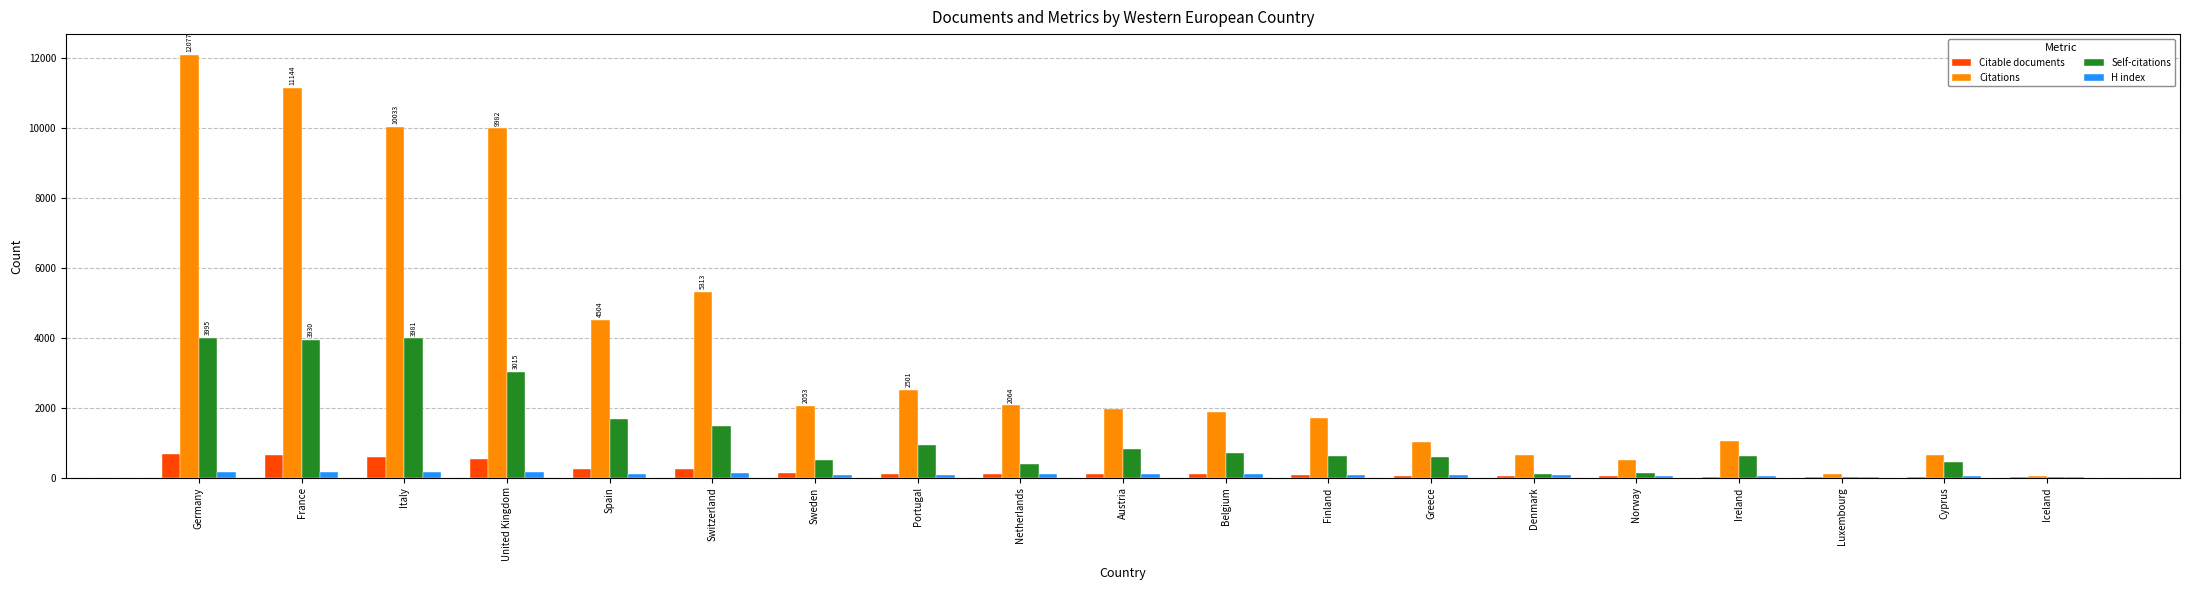

Is it true that H index equals 92 at Austria?

True